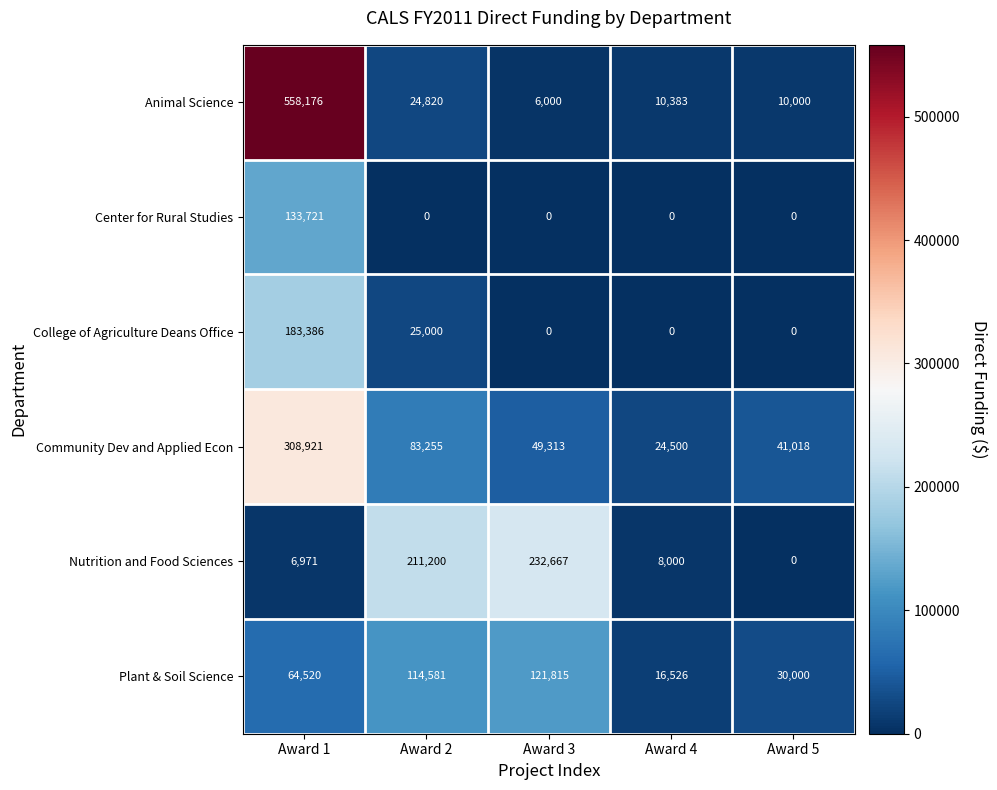

Which category has the highest value across all series?

Award 1